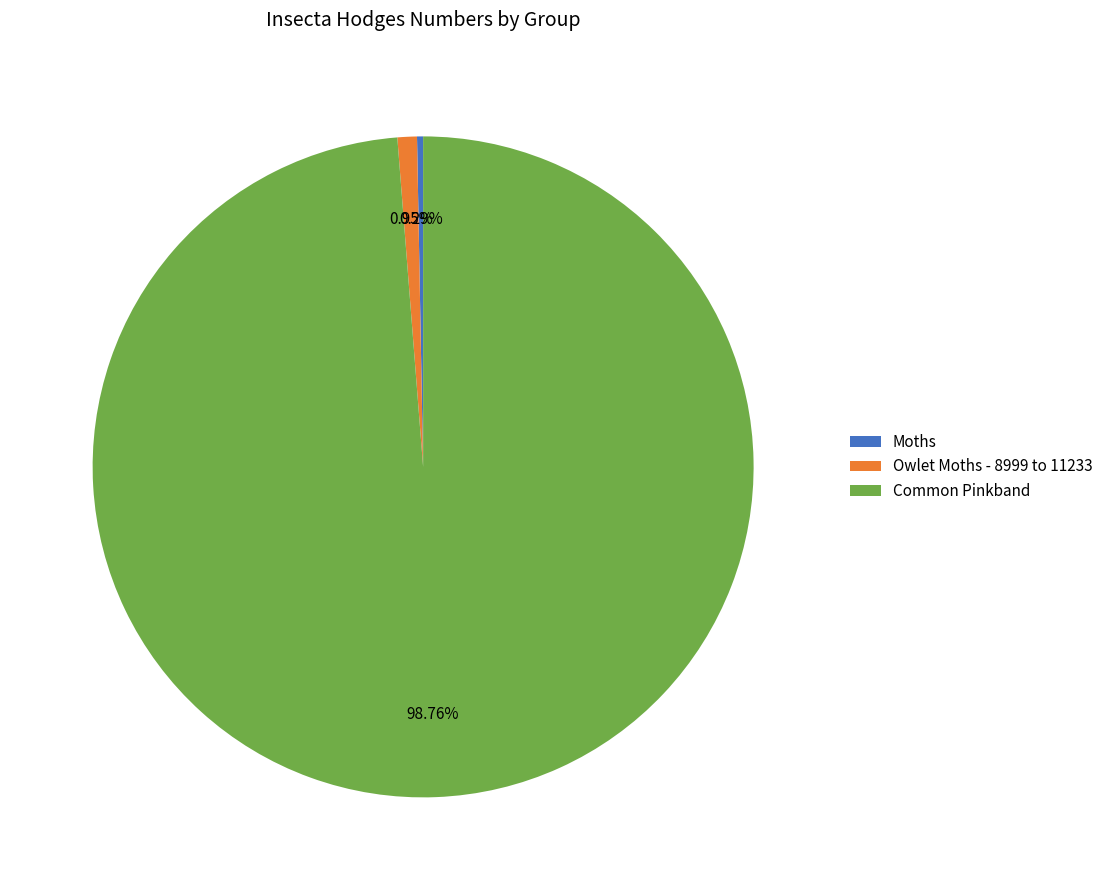

Which slice is the smallest?

Moths